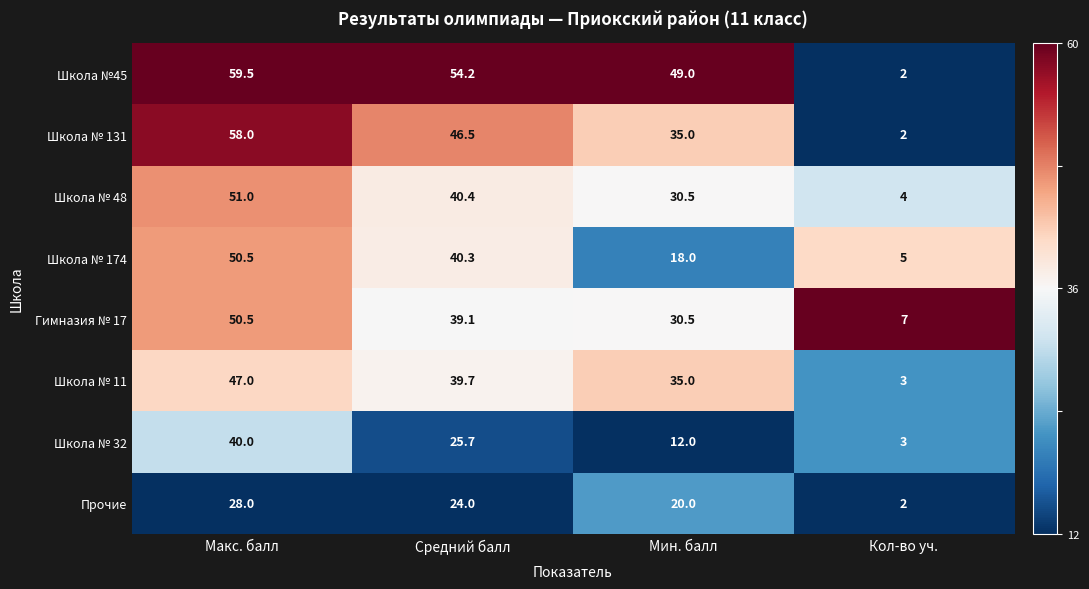

Which series has the largest range (max minus min)?

Школа №45